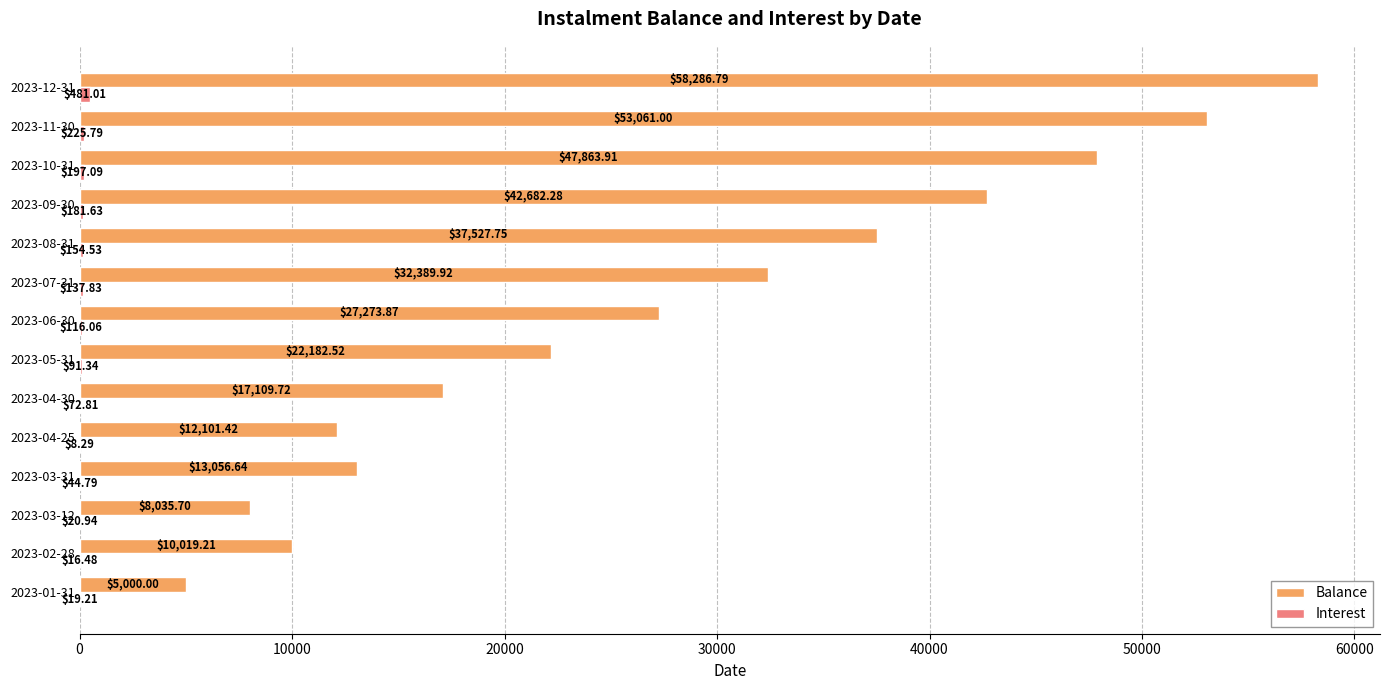

At which category is the sum across all series the highest?

2023-12-31